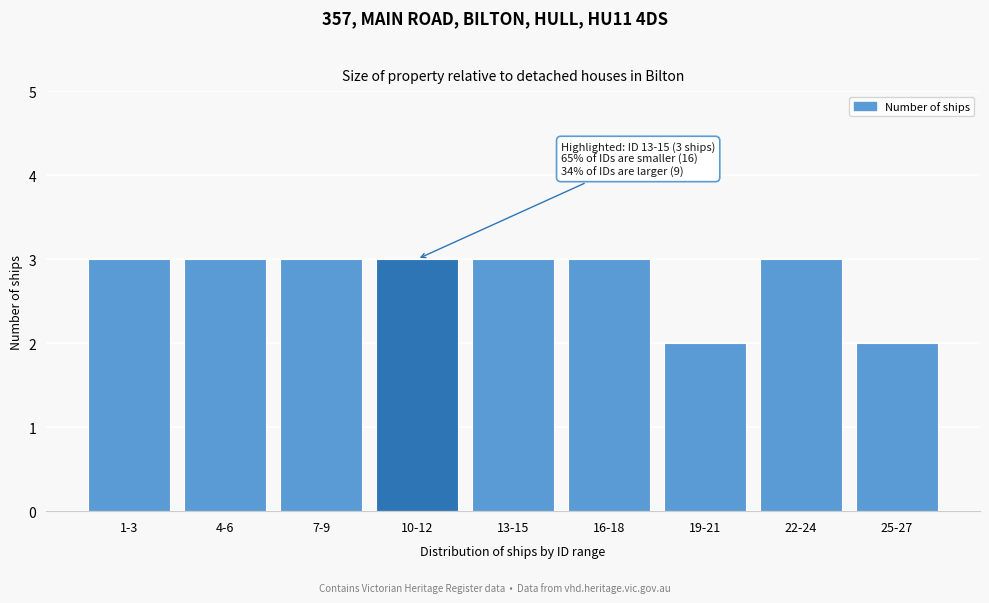

Reading left to right, extract all data points from this chart.

1-3=3	4-6=3	7-9=3	10-12=3	13-15=3	16-18=3	19-21=2	22-24=3	25-27=2